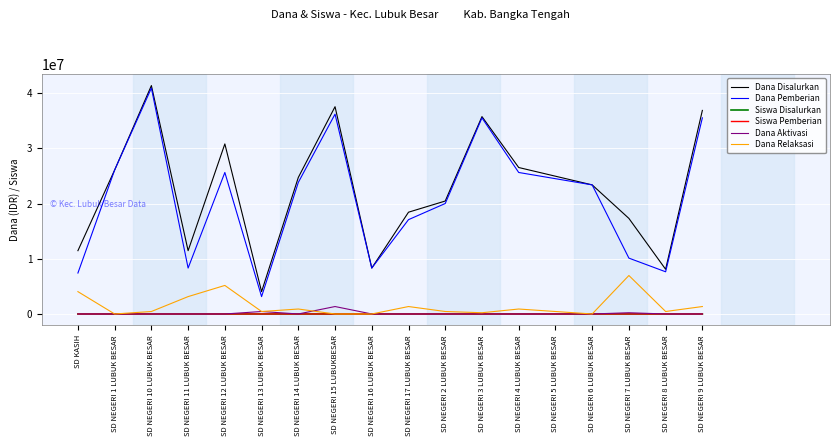

At which category does the chart reach its peak across all series?

SD NEGERI 10 LUBUK BESAR